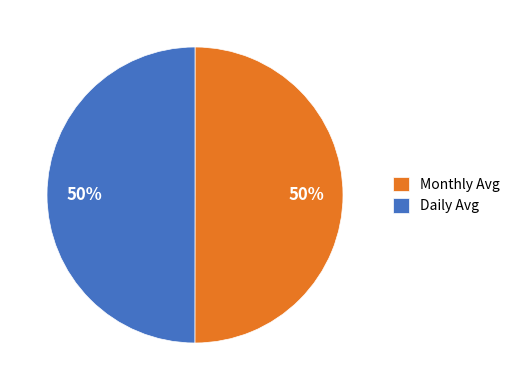

True or false: Daily Avg accounts for 50% of the total.

True